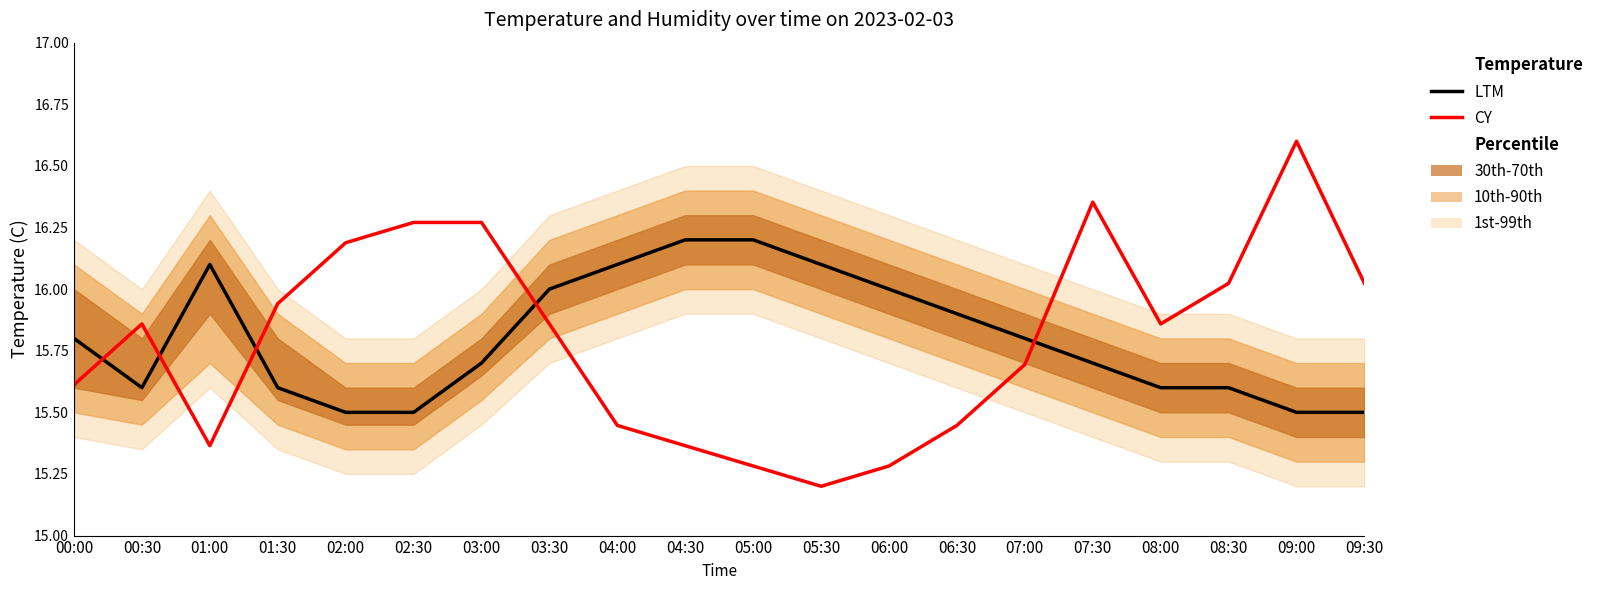

Rank the categories by CY value from lowest to highest.

05:30, 05:00, 06:00, 01:00, 04:30, 04:00, 06:30, 00:00, 07:00, 00:30, 03:30, 08:00, 01:30, 08:30, 09:30, 02:00, 02:30, 03:00, 07:30, 09:00